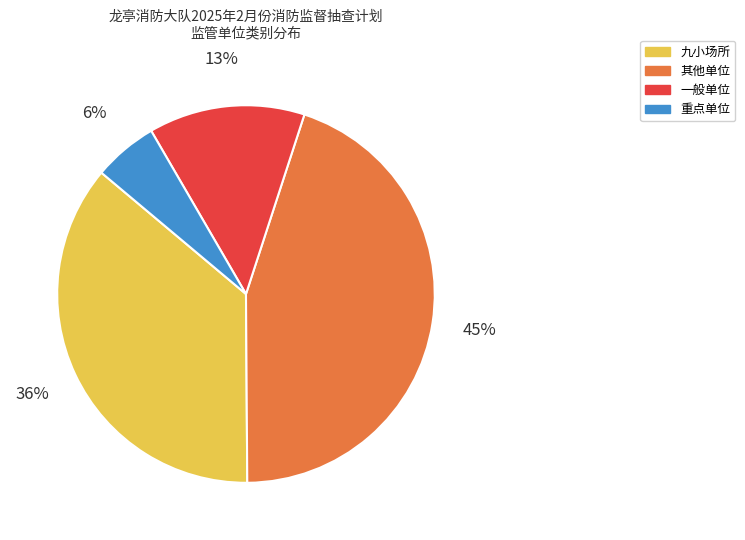

Rank the categories by value from highest to lowest.

其他单位, 九小场所, 一般单位, 重点单位